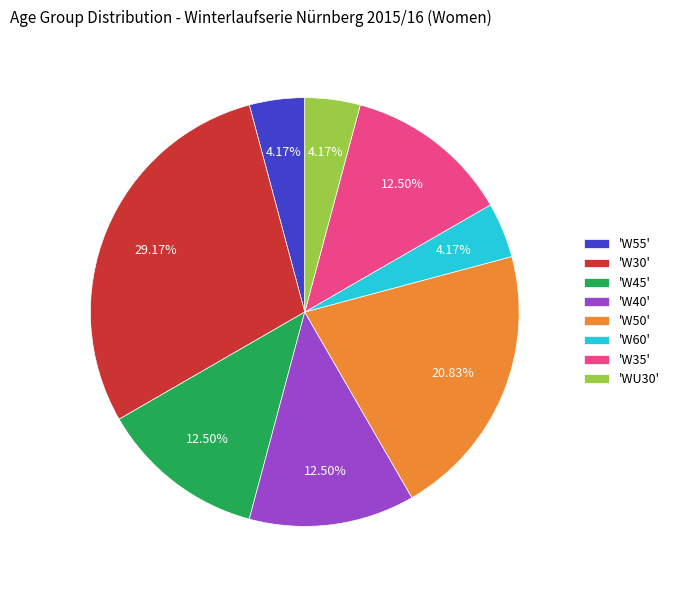

How many slices are in this pie chart?

8